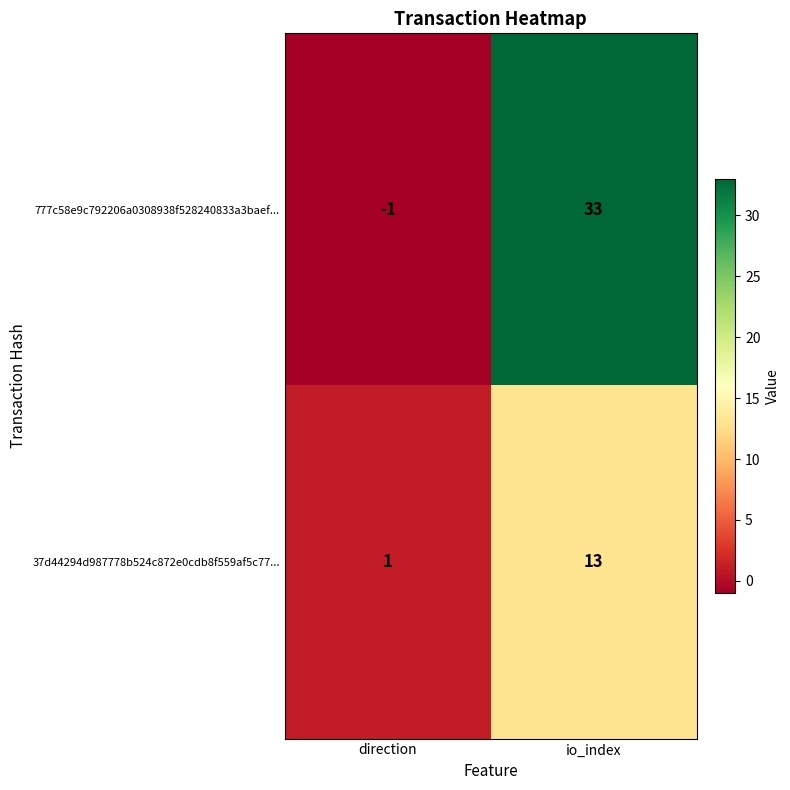

What is the difference between the 37d44294d987778b524c872e0cdb8f559af5c77... values at io_index and direction?

12